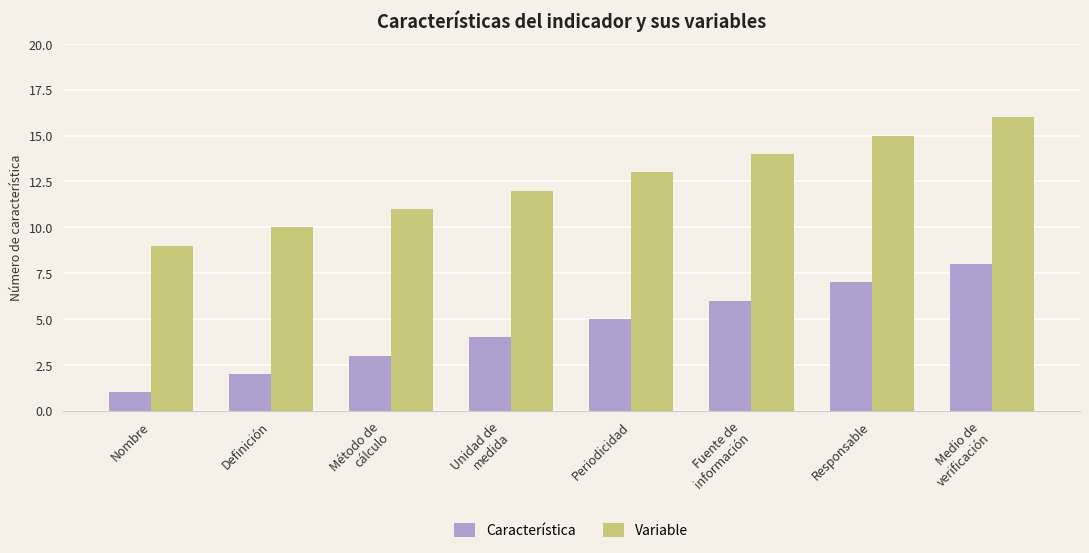

What is the difference between the highest and lowest values at Método de
cálculo?

8